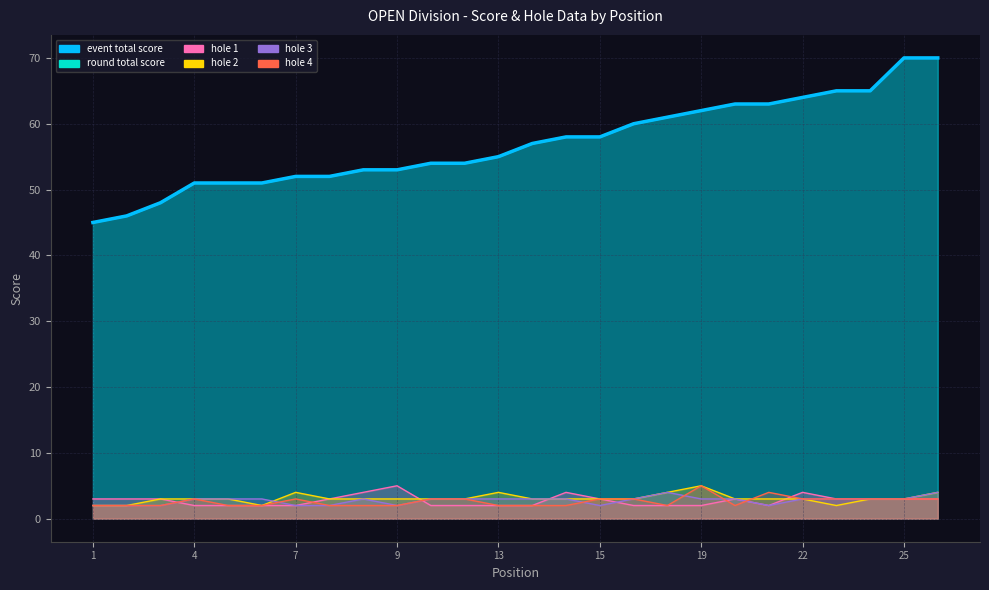

True or false: round_total_score and event_total_score intersect in this chart.

False